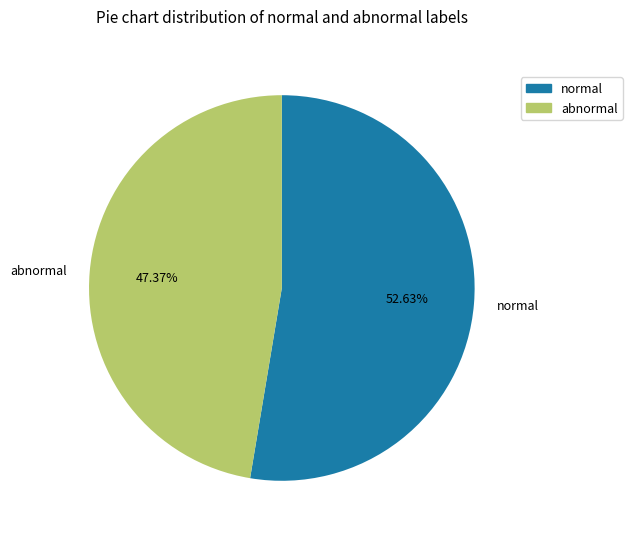

Which slice is the largest?

normal